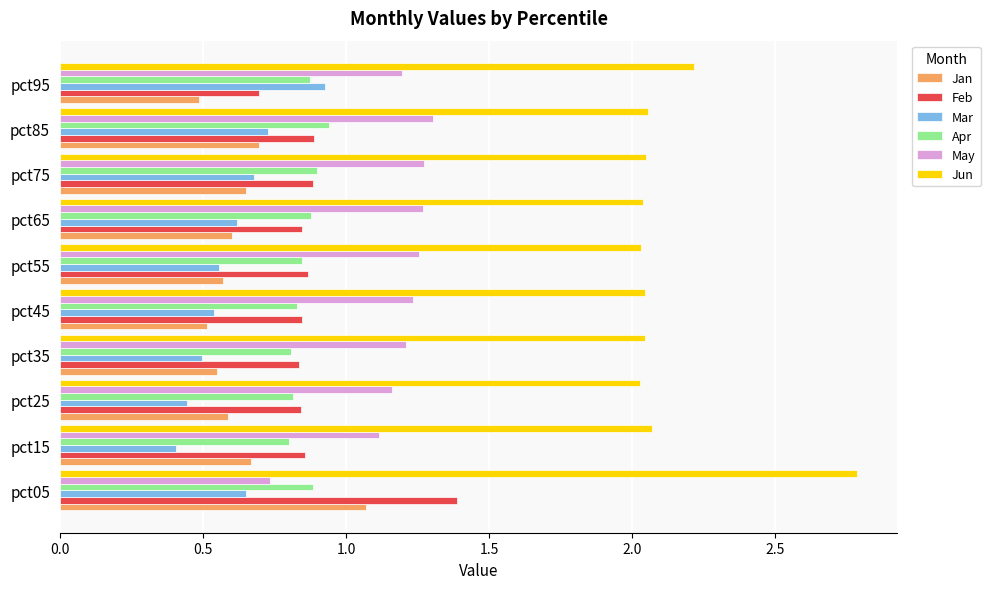

The Mar series shows 0.7 at pct25. True or false?

False